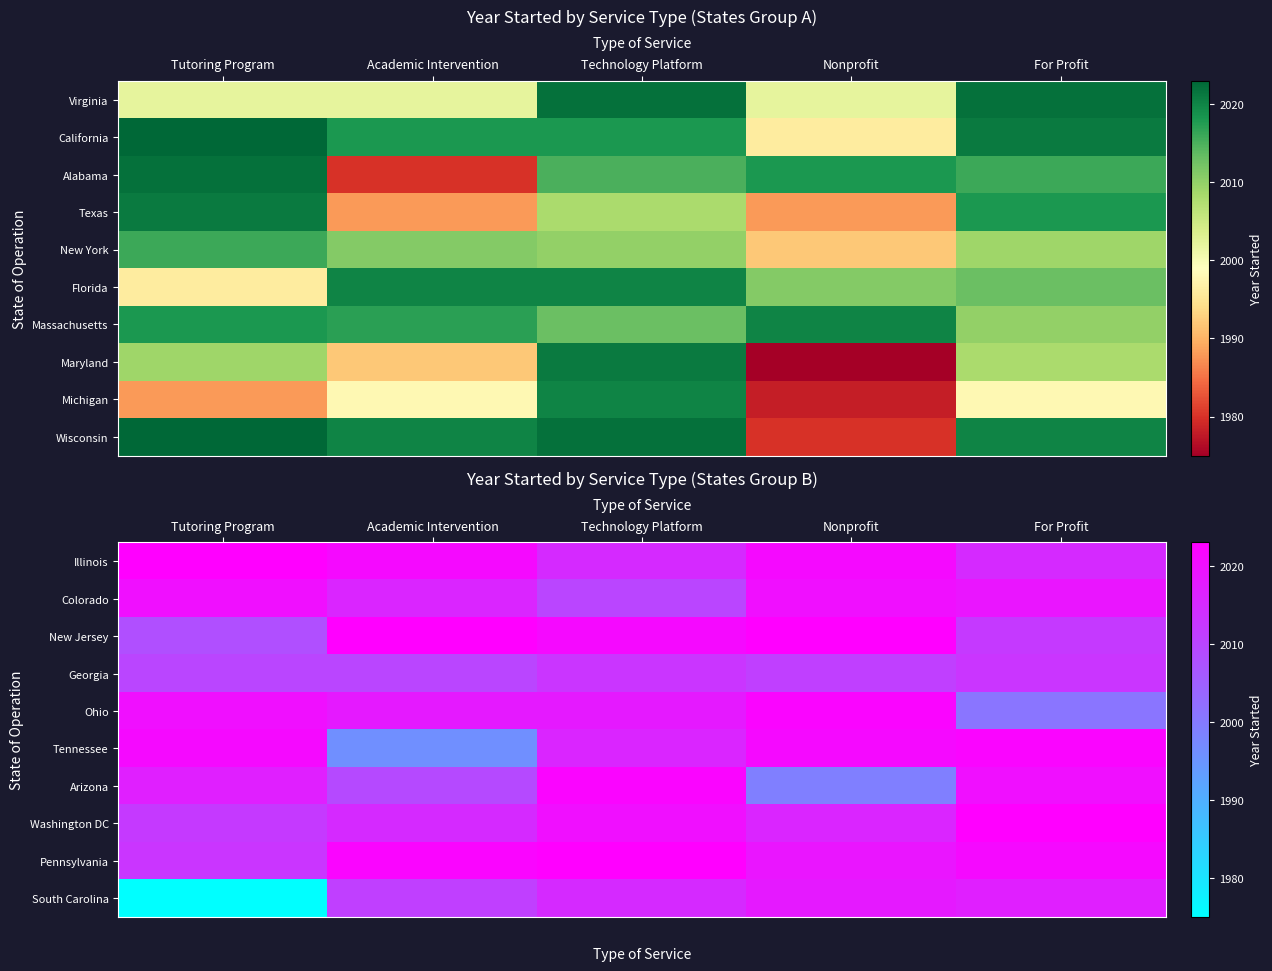

What is the total value across all series at Nonprofit?

20170